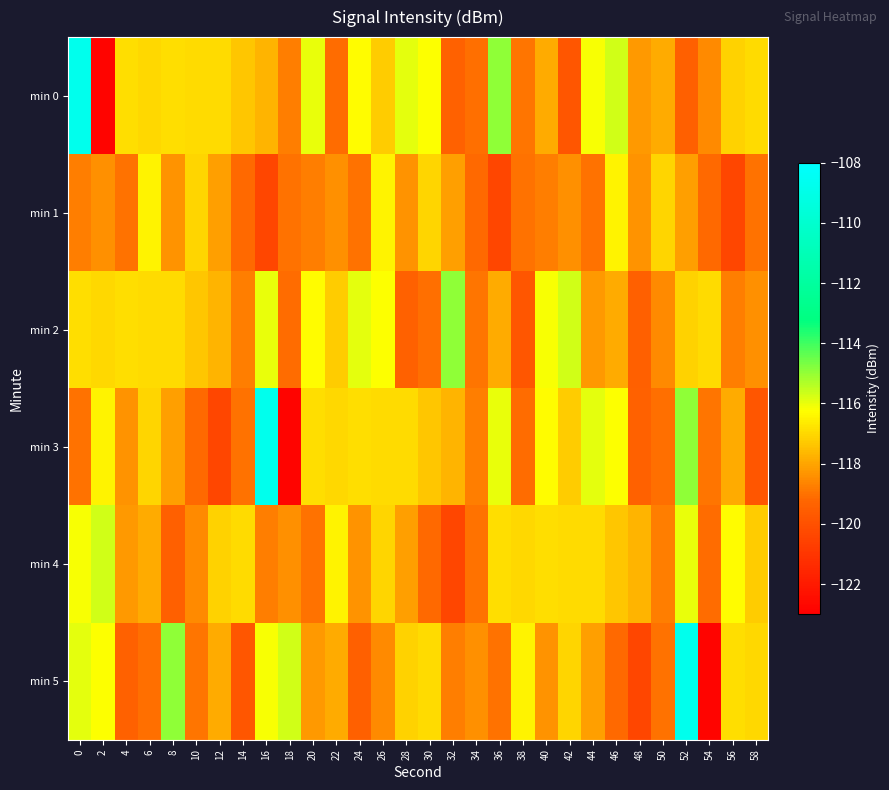

Which series changed the most between 34 and 50?

min 1